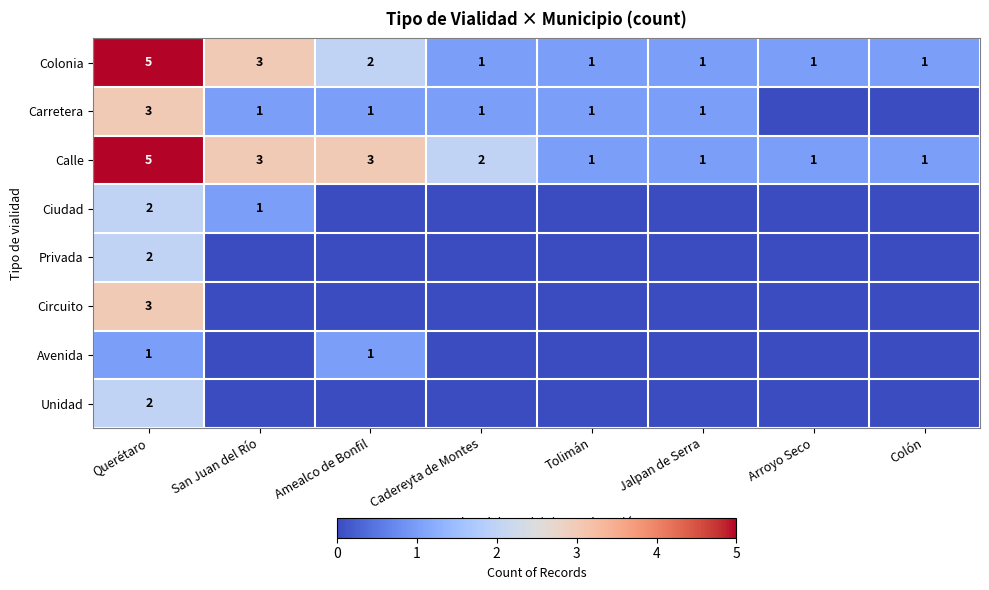

Is it true that Colonia equals 3 at San Juan del Río?

True